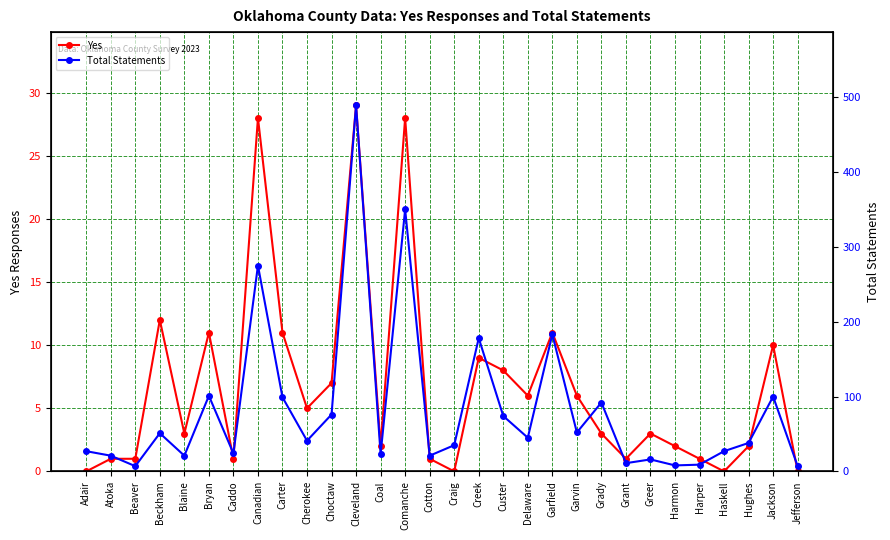

Reading left to right, list all the values displayed in this chart.

Yes: 0	1	1	12	3	11	1	28	11	5	7	29	2	28	1	0	9	8	6	11	6	3	1	3	2	1	0	2	10	0
Total Statements: 27	21	7	51	21	101	24	275	99	41	76	489	23	350	21	35	178	74	45	183	52	92	11	16	8	9	27	38	100	7